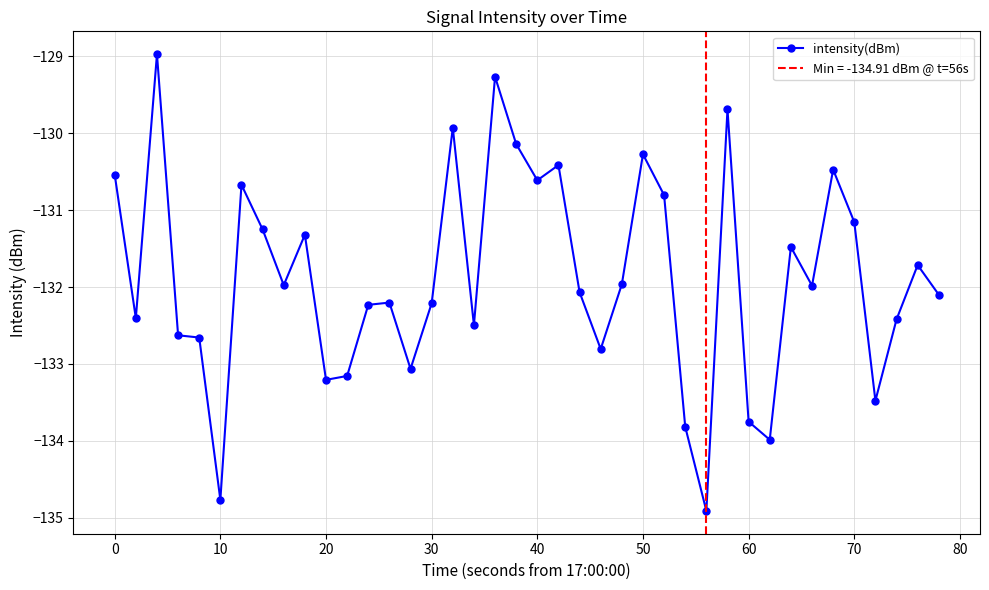

How many lines are shown in the chart?

1